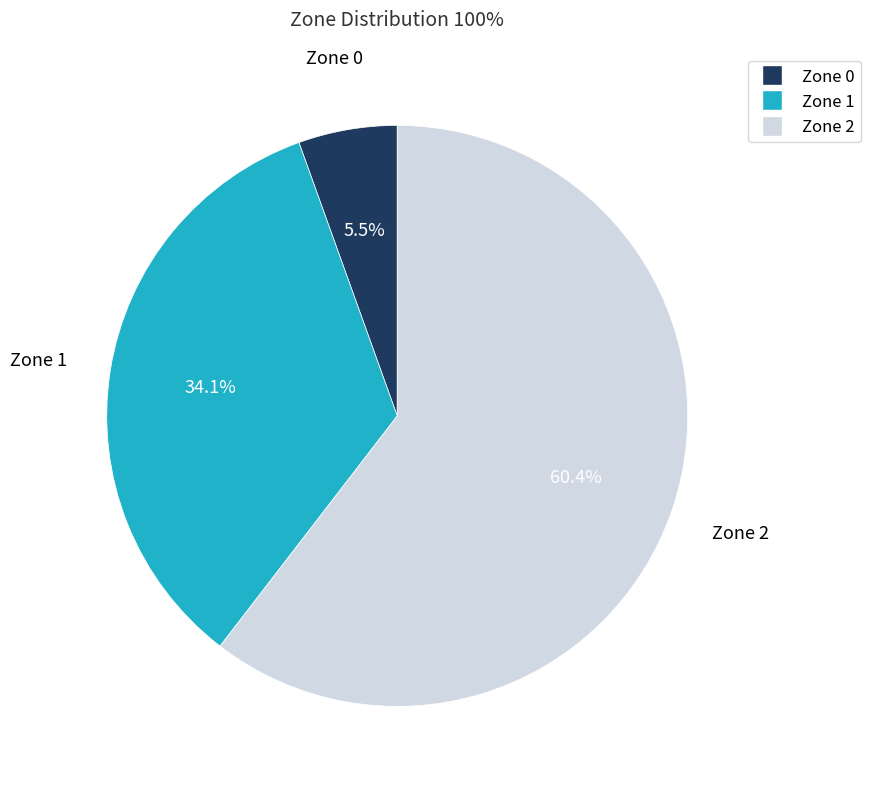

Is there a majority slice in this chart?

Yes